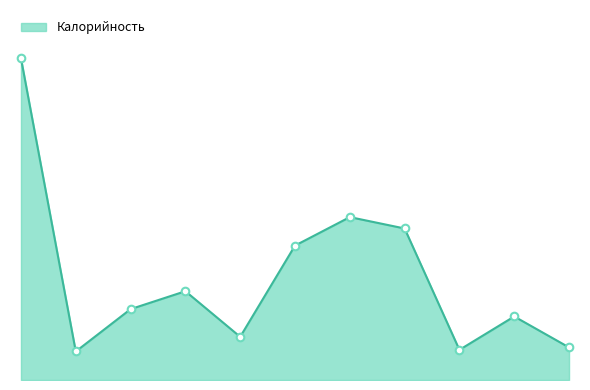

Does the chart have visible grid lines?

No